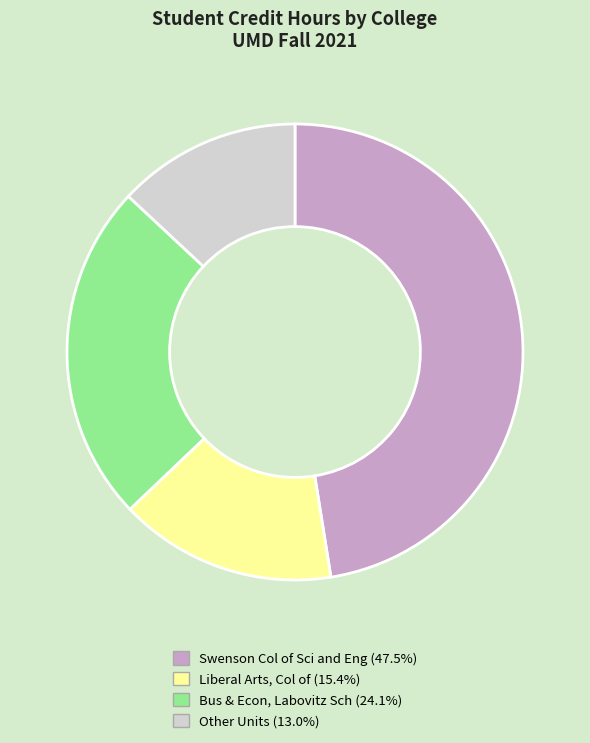

Does any single category account for the majority?

No